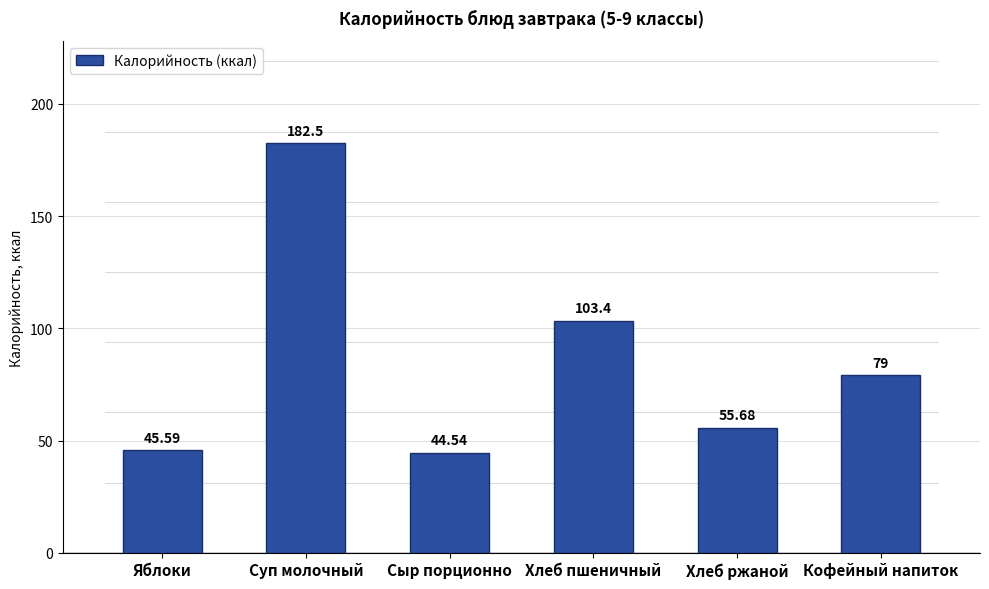

Which has a higher value, Хлеб пшеничный or Кофейный напиток?

Хлеб пшеничный